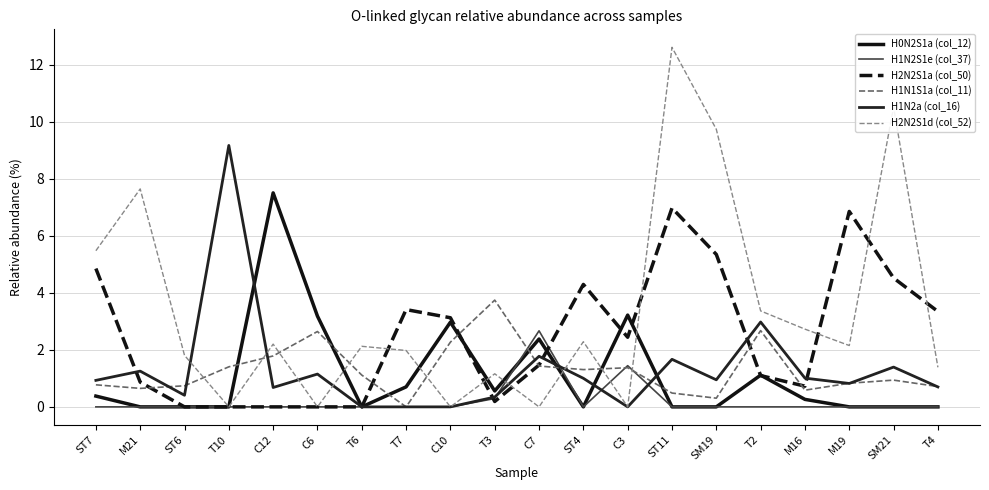

At which label does H1N2a (col_16) reach its peak?

T10